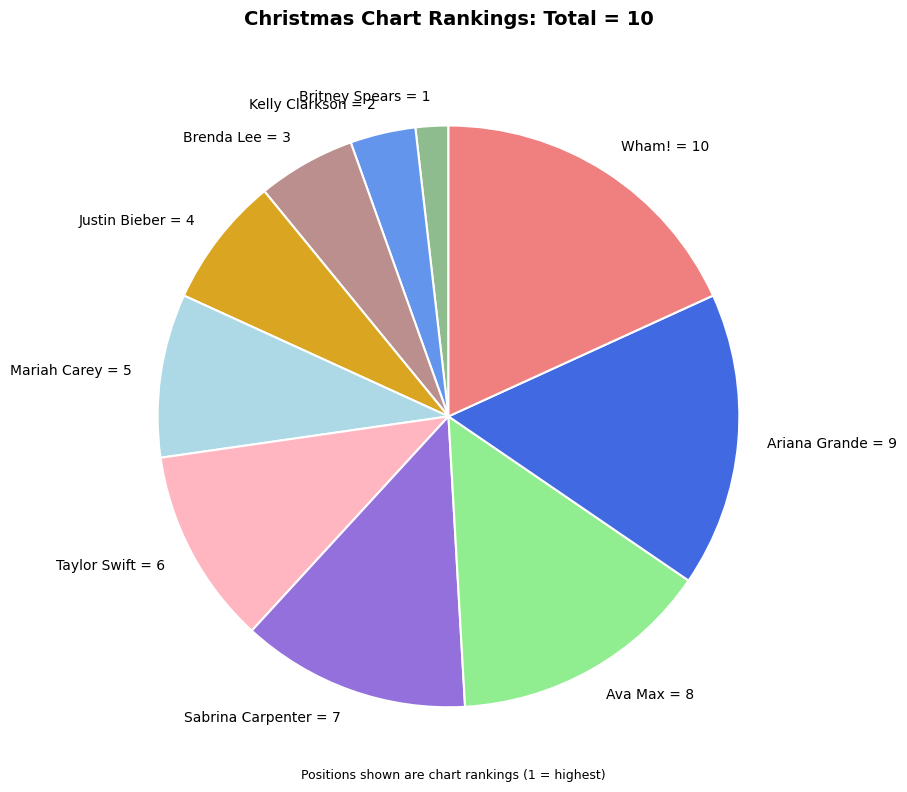

True or false: Mariah Carey accounts for 23% of the total.

False